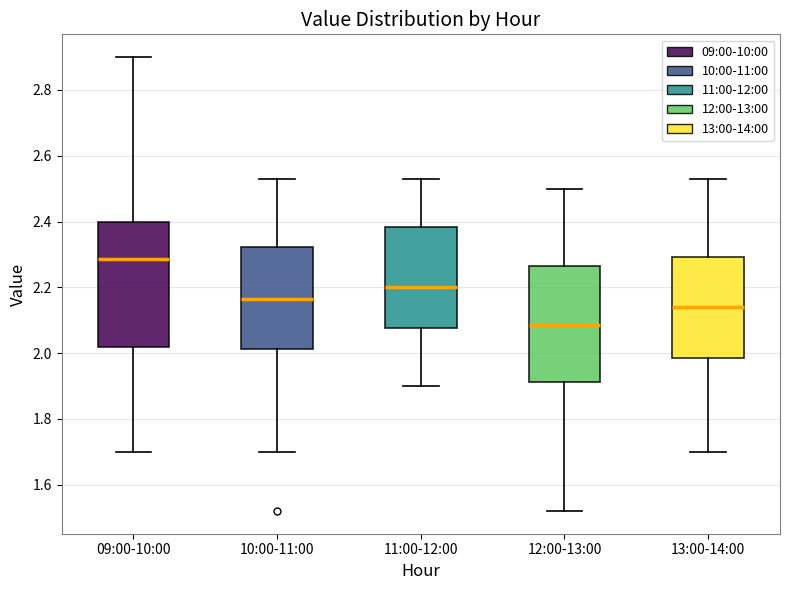

Where does the upper whisker of the box for 09:00-10:00 end on the y-axis? The values are not printed on the chart, so give them approximately, as read against the axis.

2.90